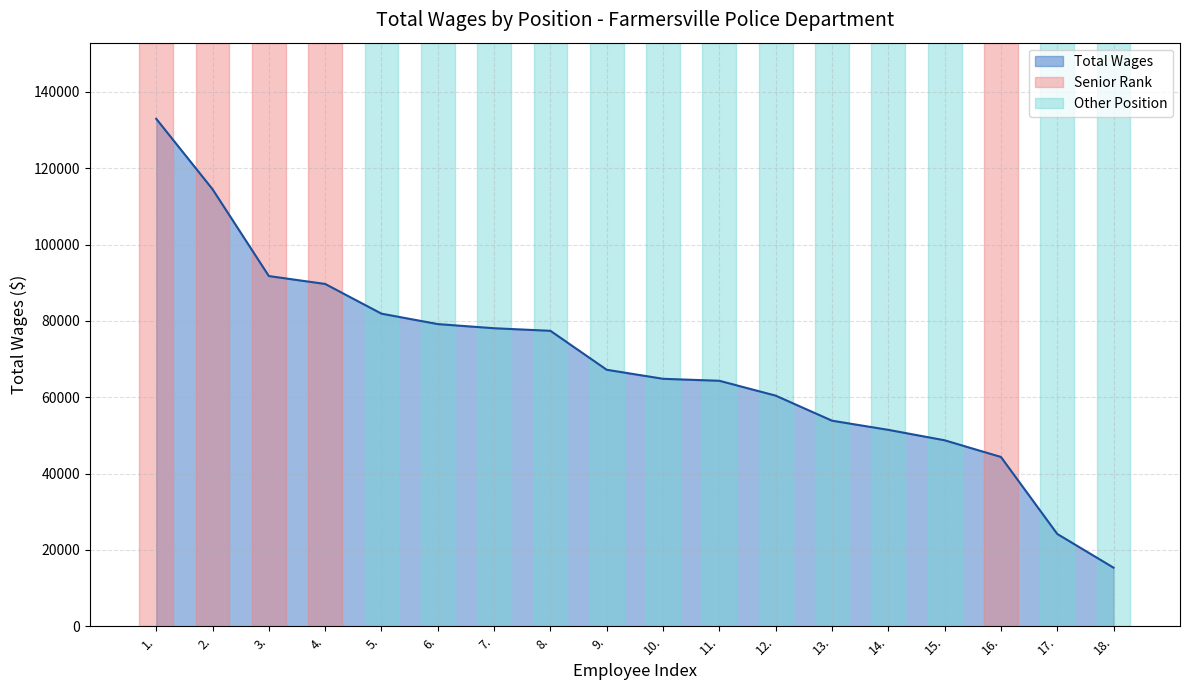

Is it true that the value at 17. is 24188?

True